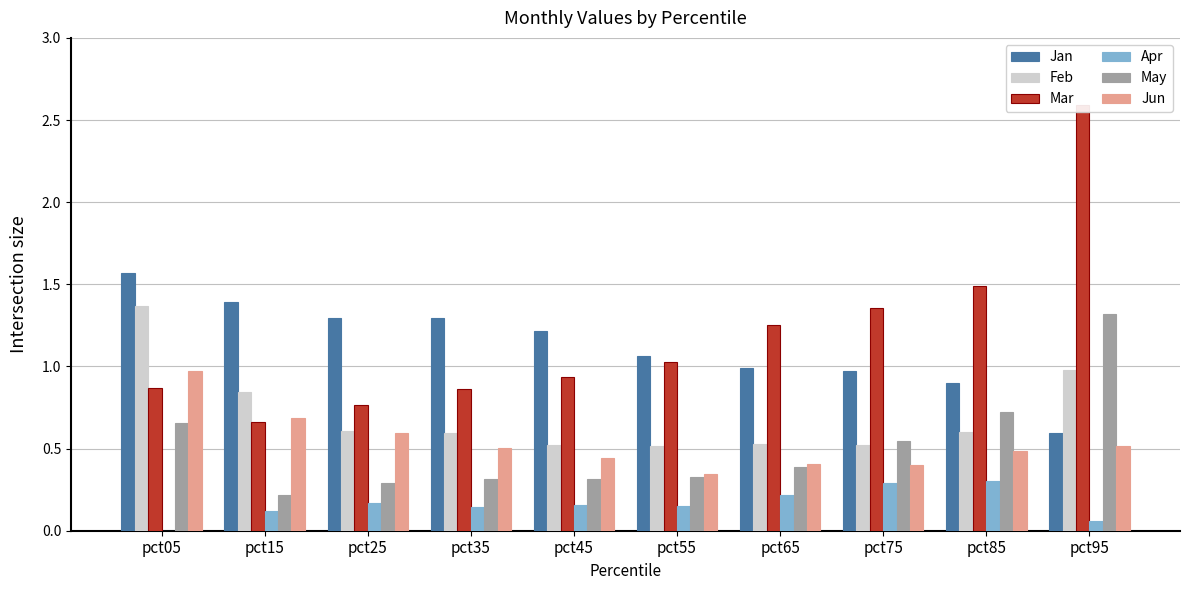

Which series has the largest range (max minus min)?

Mar